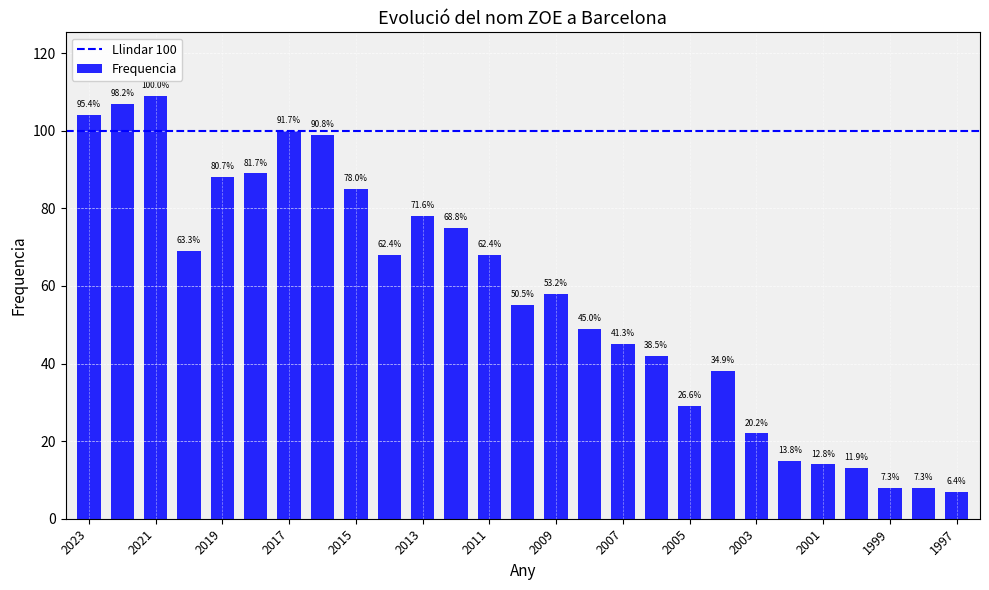

Reading left to right, extract all data points from this chart.

2023=104	2022=107	2021=109	2020=69	2019=88	2018=89	2017=100	2016=99	2015=85	2014=68	2013=78	2012=75	2011=68	2010=55	2009=58	2008=49	2007=45	2006=42	2005=29	2004=38	2003=22	2002=15	2001=14	2000=13	1999=8	1998=8	1997=7